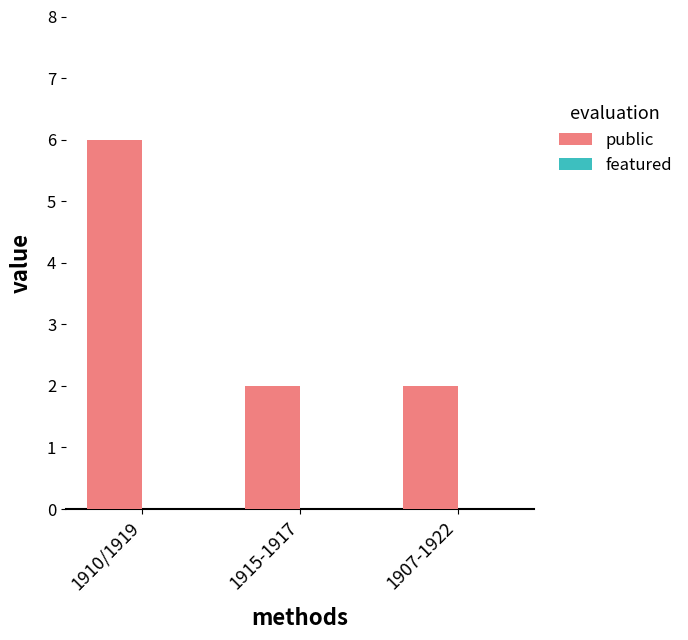

What is the greatest value displayed?

6